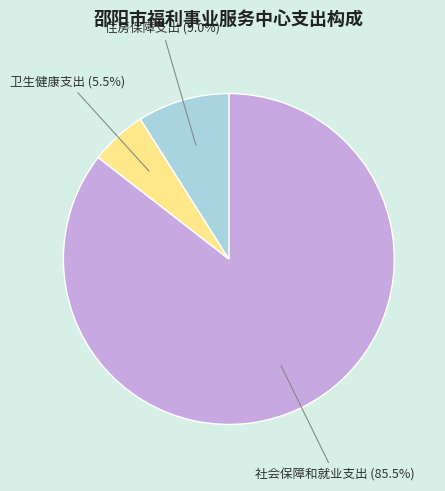

What percentage is NOT represented by 卫生健康支出?

94.5%